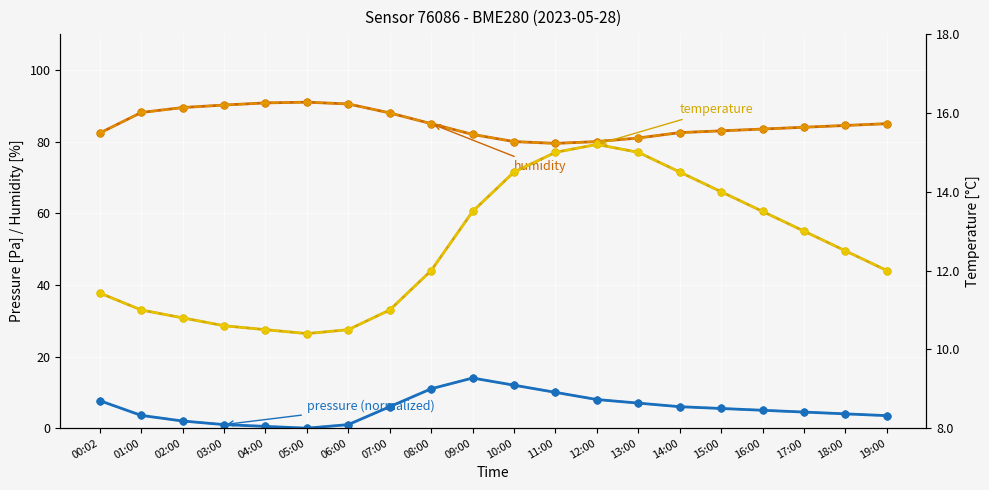

How many interior local peaks does the humidity series have?

1